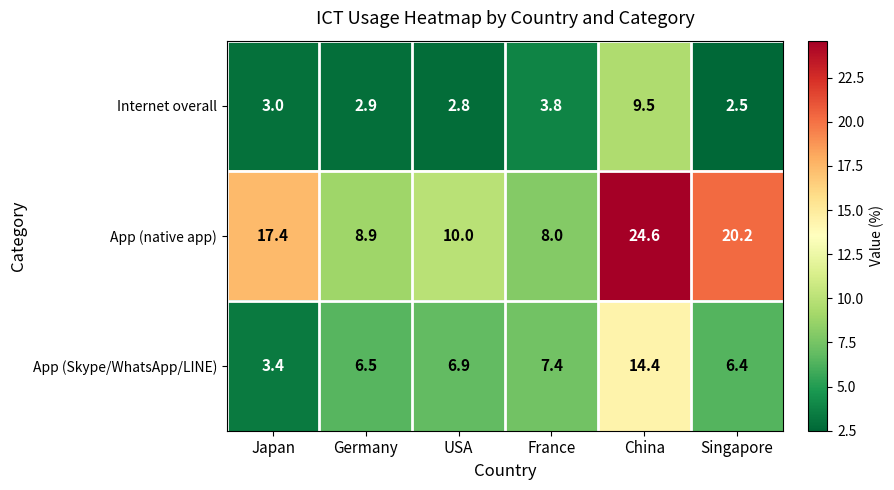

Rank the series by their average value, from highest to lowest.

App (native app), App (Skype/WhatsApp/LINE), Internet overall